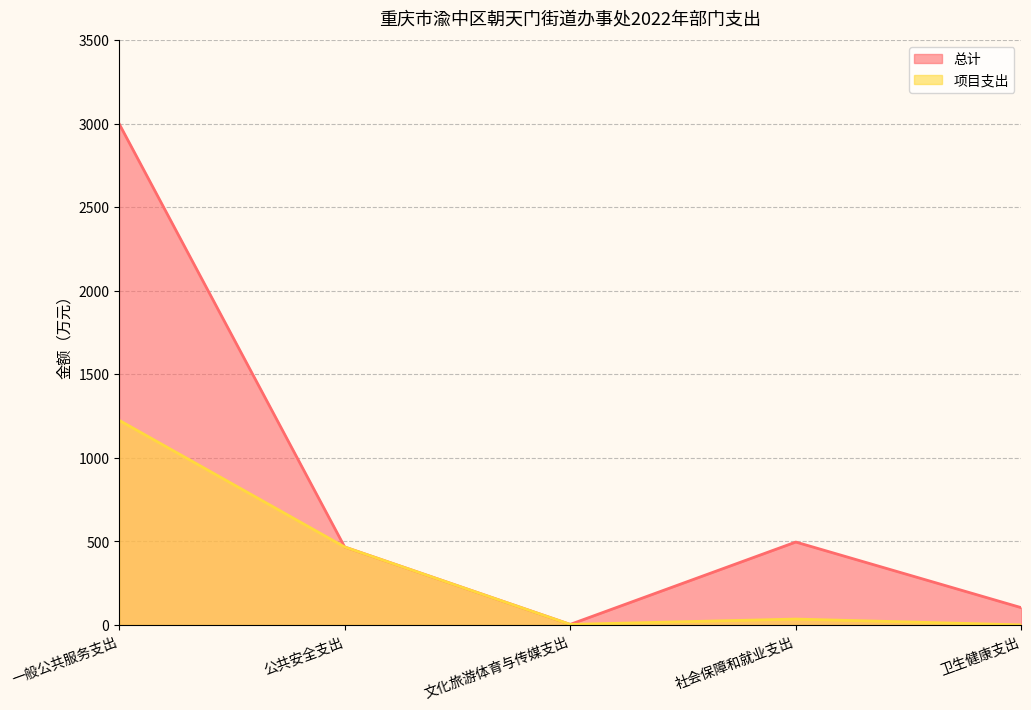

The 项目支出 series shows 3.1 at 文化旅游体育与传媒支出. True or false?

True